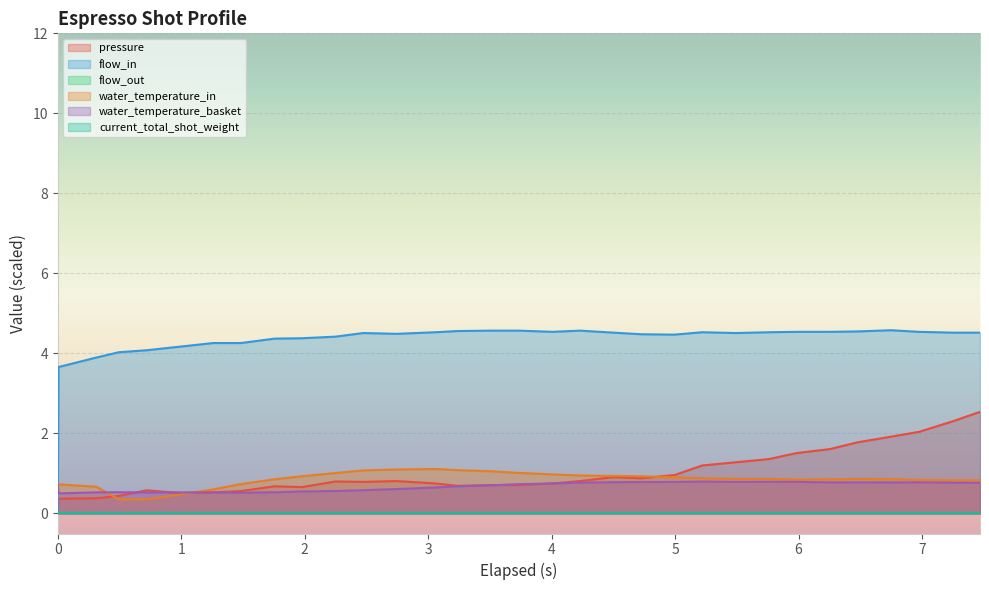

Does the chart display data point markers on the line(s)?

No